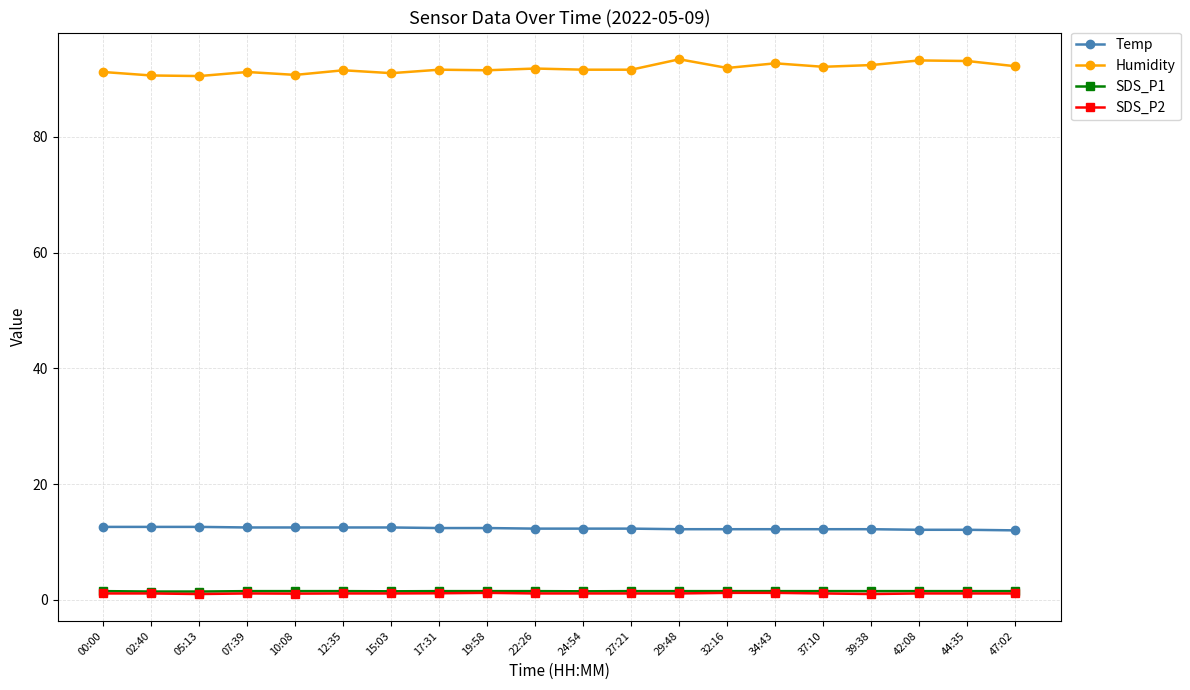

How many data points does each series have?

20